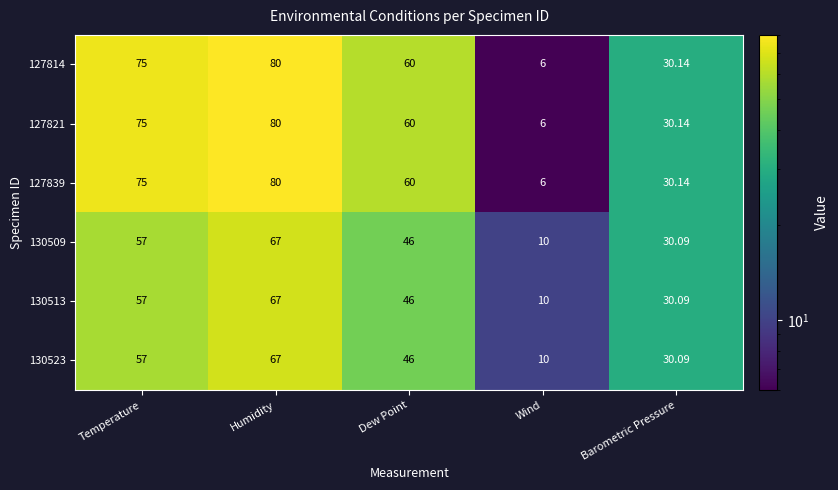

At which label does 127814 first exceed 60?

Temperature